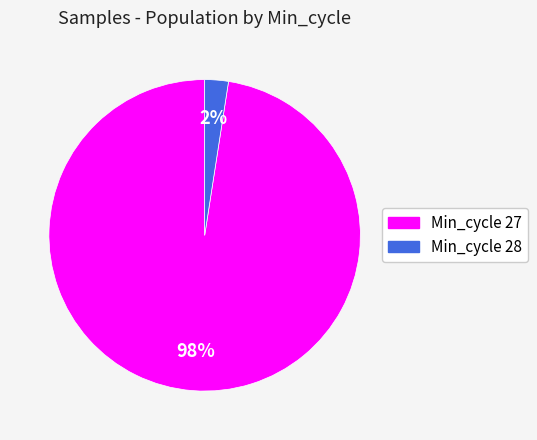

Which has a higher value, Min_cycle 28 or Min_cycle 27?

Min_cycle 27